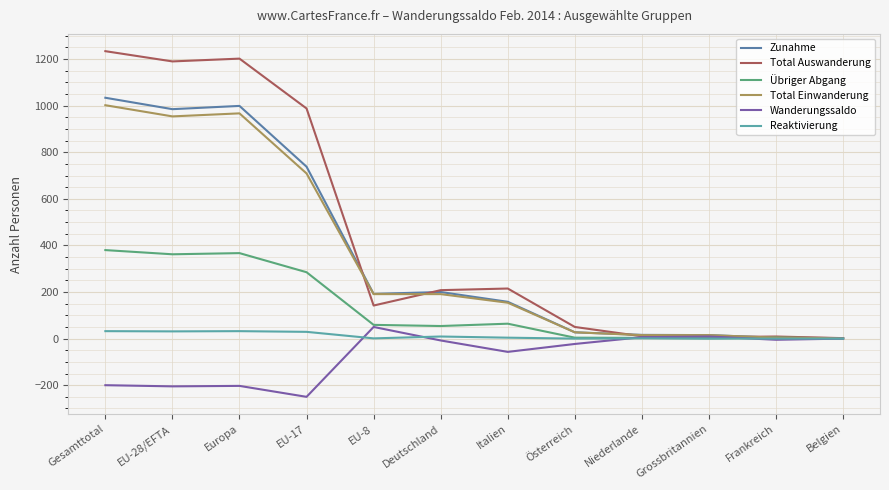

What is the maximum value shown in the chart?

1234